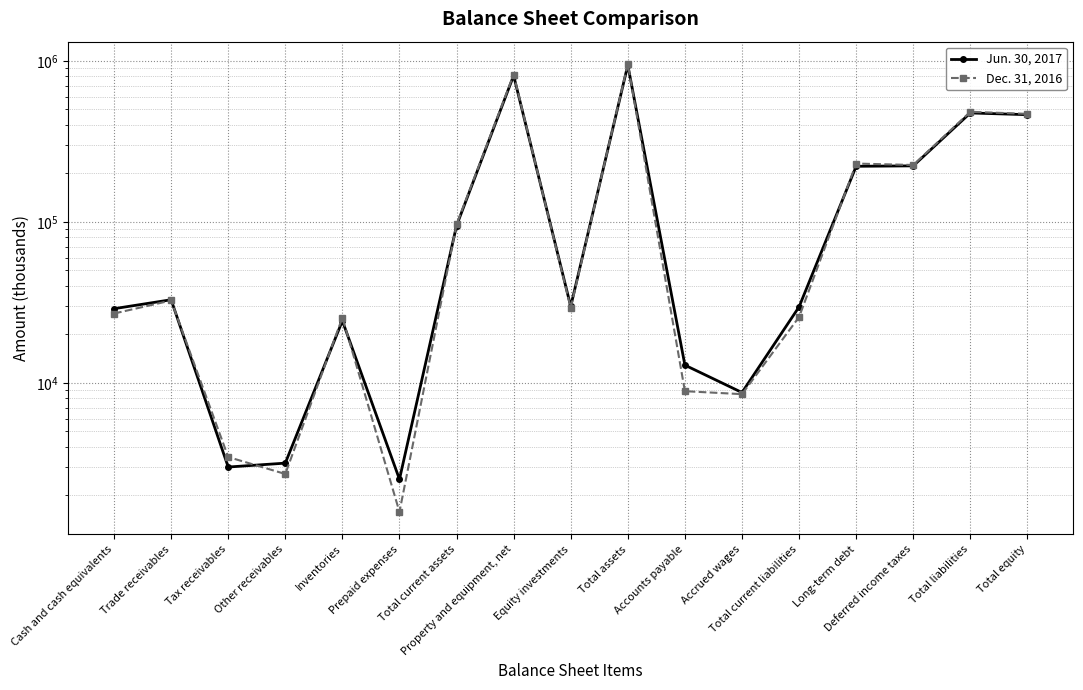

After their last crossing, which series has the higher values: Dec. 31, 2016 or Jun. 30, 2017?

Dec. 31, 2016